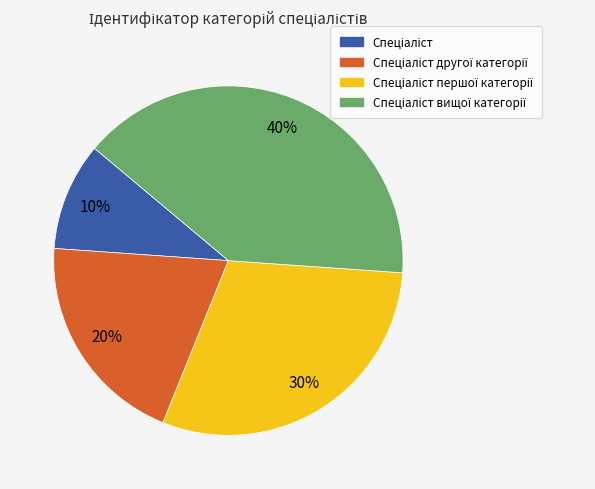

Is there a majority slice in this chart?

No